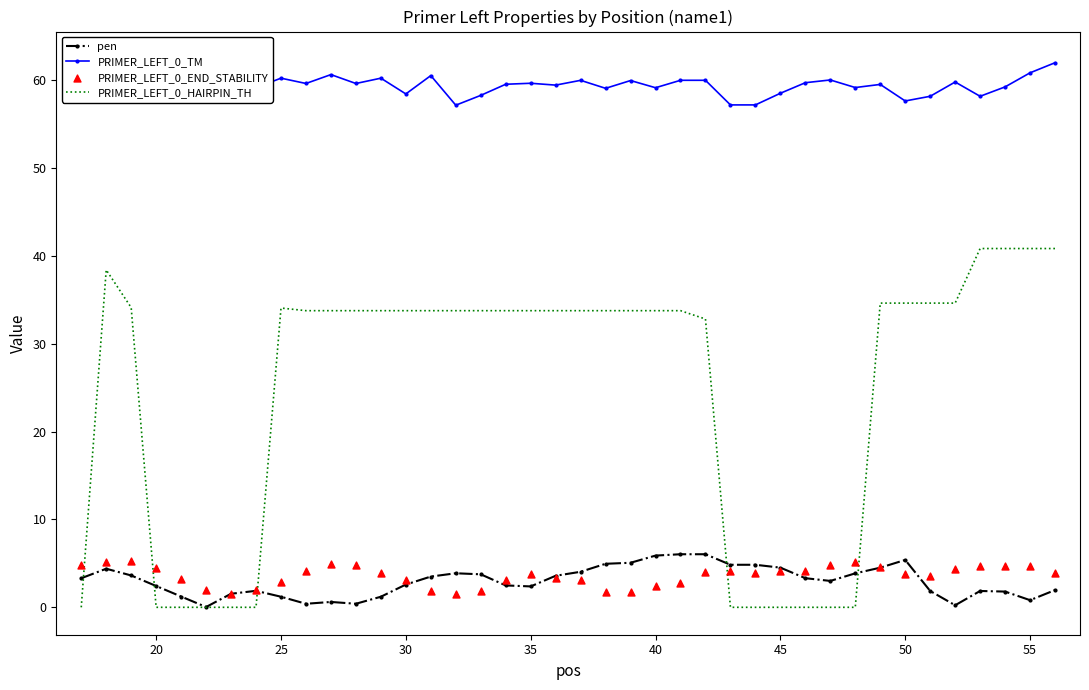

Which series has the largest Y range (max minus min)?

PRIMER_LEFT_0_HAIRPIN_TH